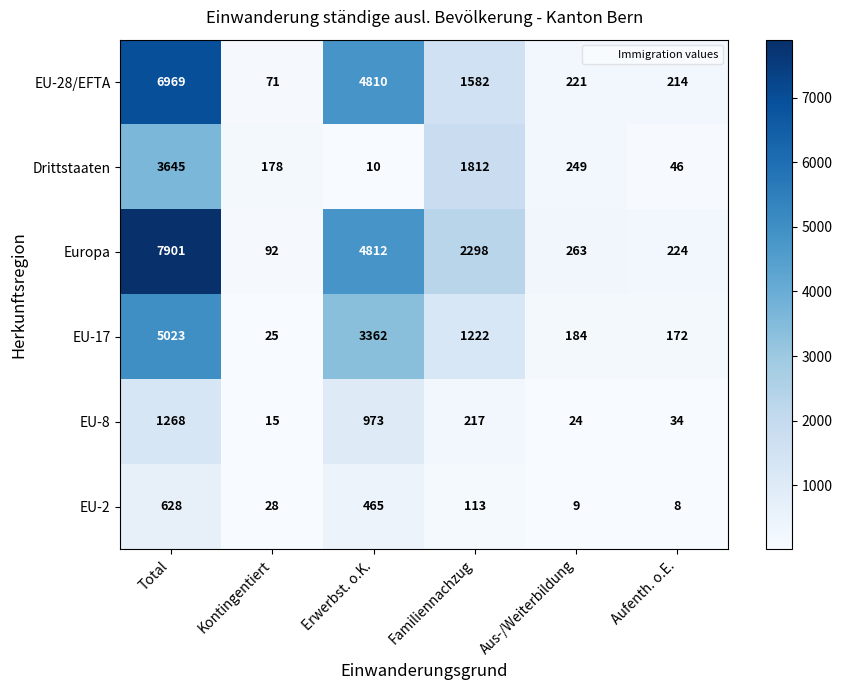

What is the total value across all series at Aufenth. o.E.?

698